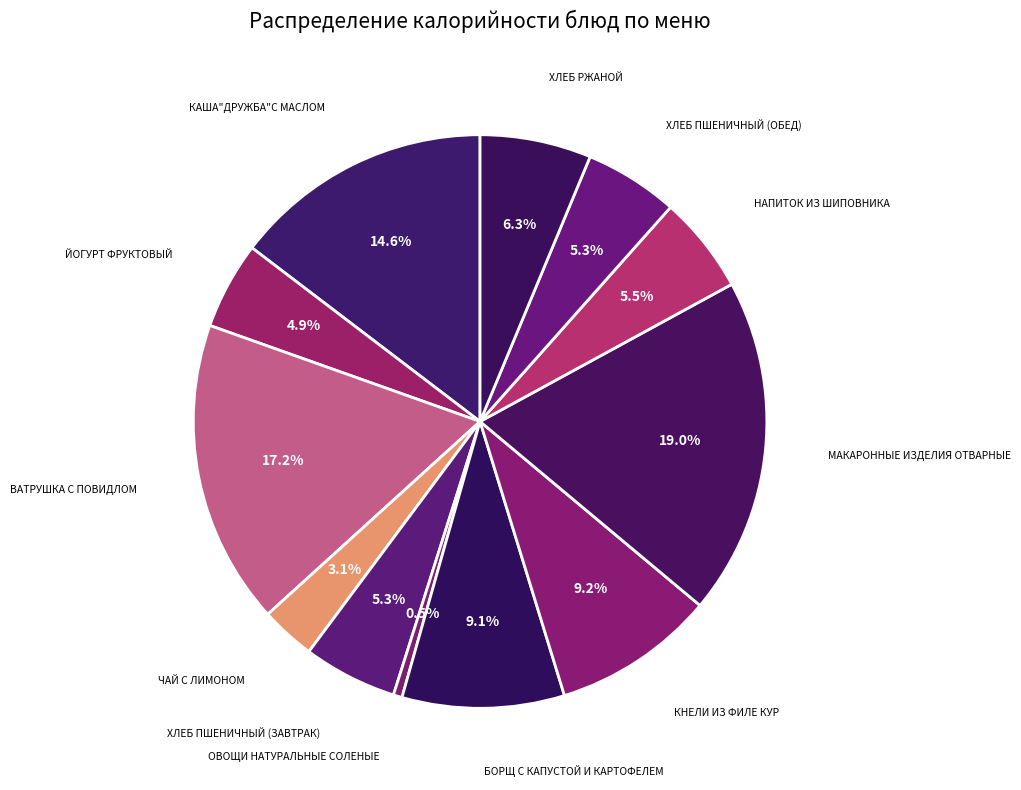

How many segments does this pie chart have?

12